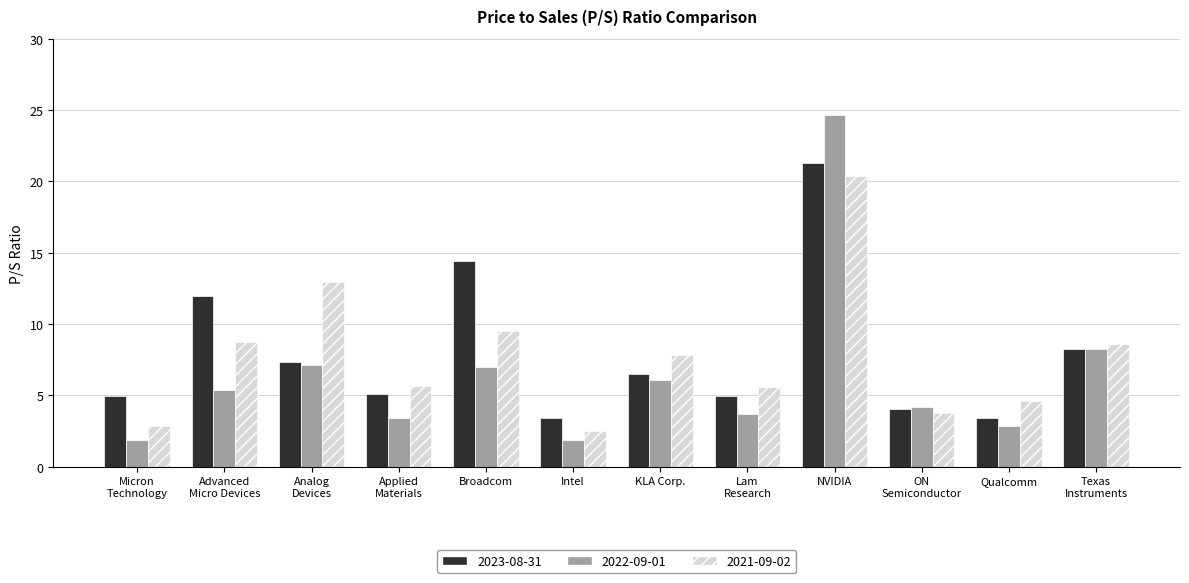

At how many categories does at least one series exceed 7?

6